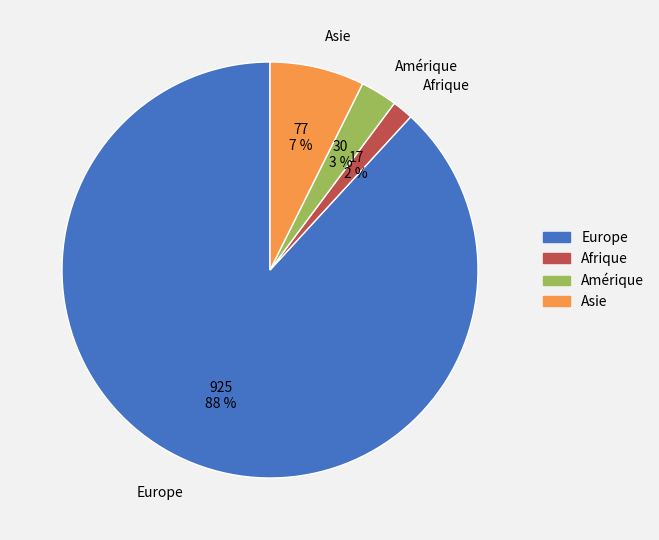

To the nearest percent, what portion does Afrique represent?

2%